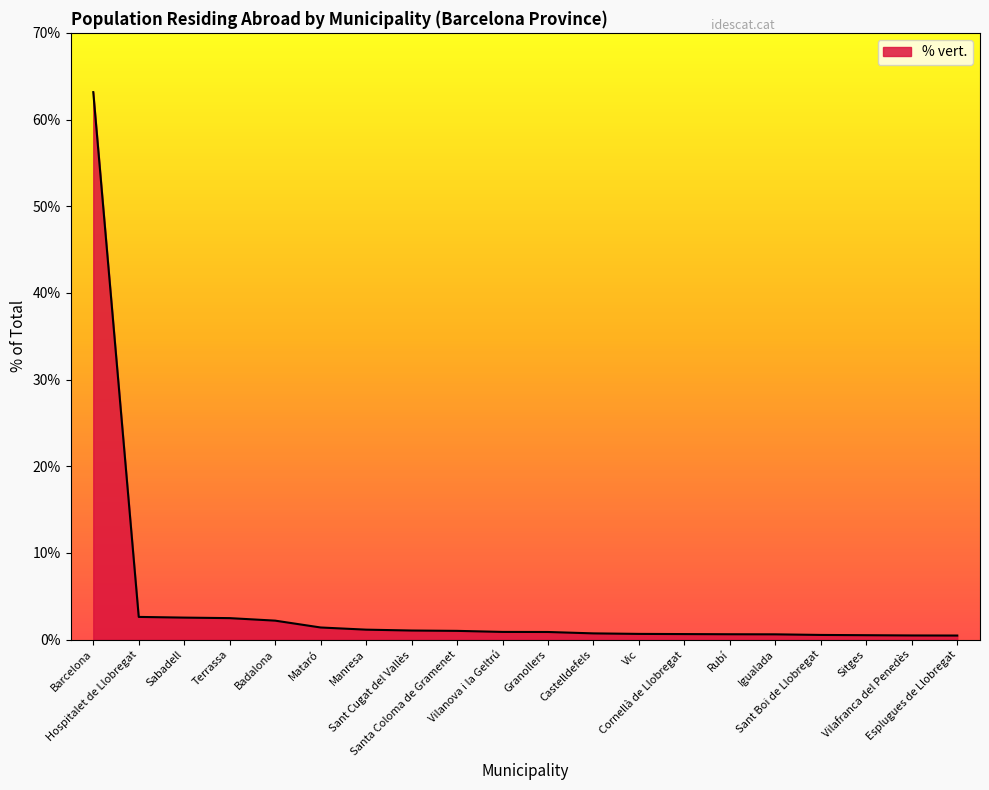

What is the greatest value displayed?

63.2